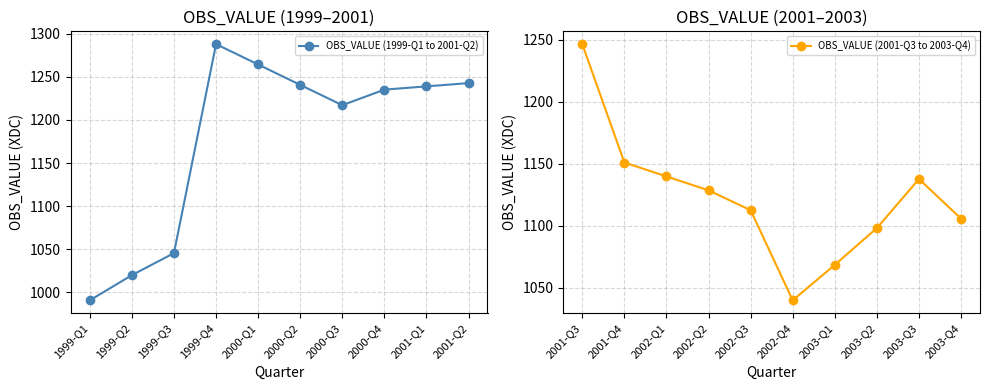

What is the difference between the second highest and second lowest values in the OBS_VALUE (2001-Q3 to 2003-Q4) series?

82.5